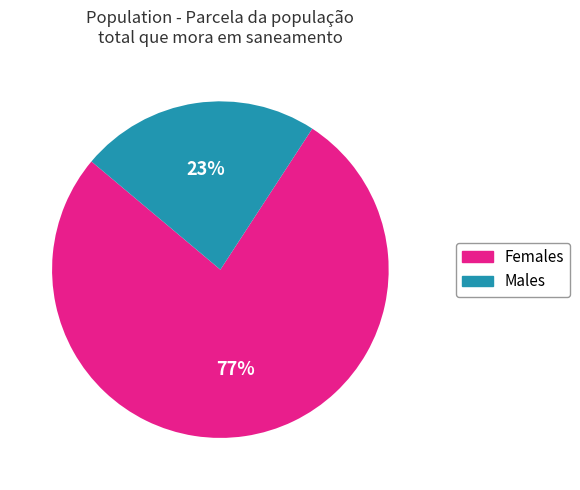

Is there any slice that represents more than half of the pie?

Yes